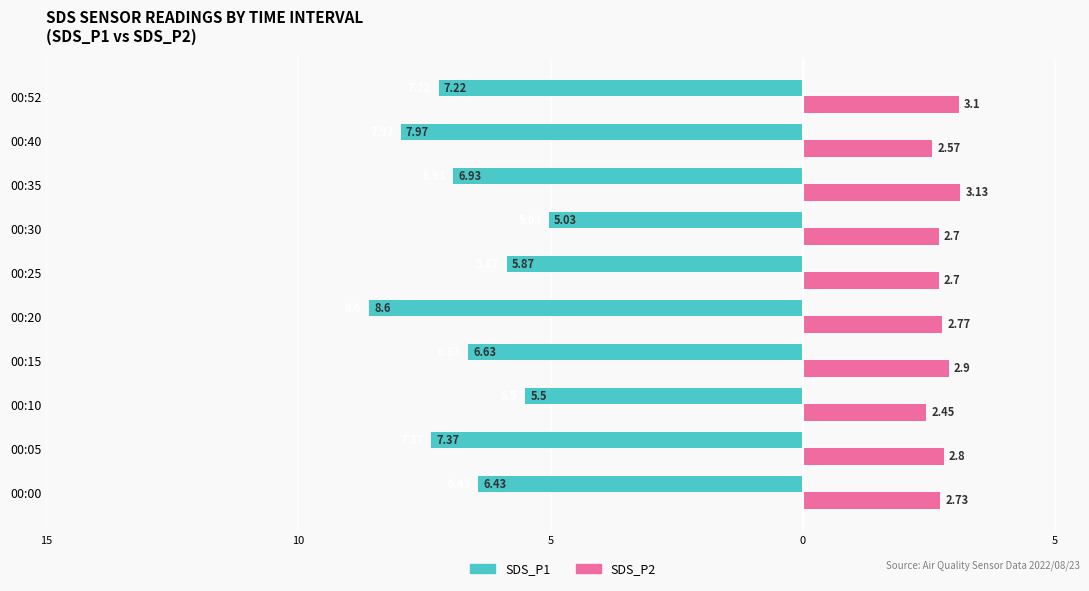

What is the minimum value shown in the chart?

-8.6